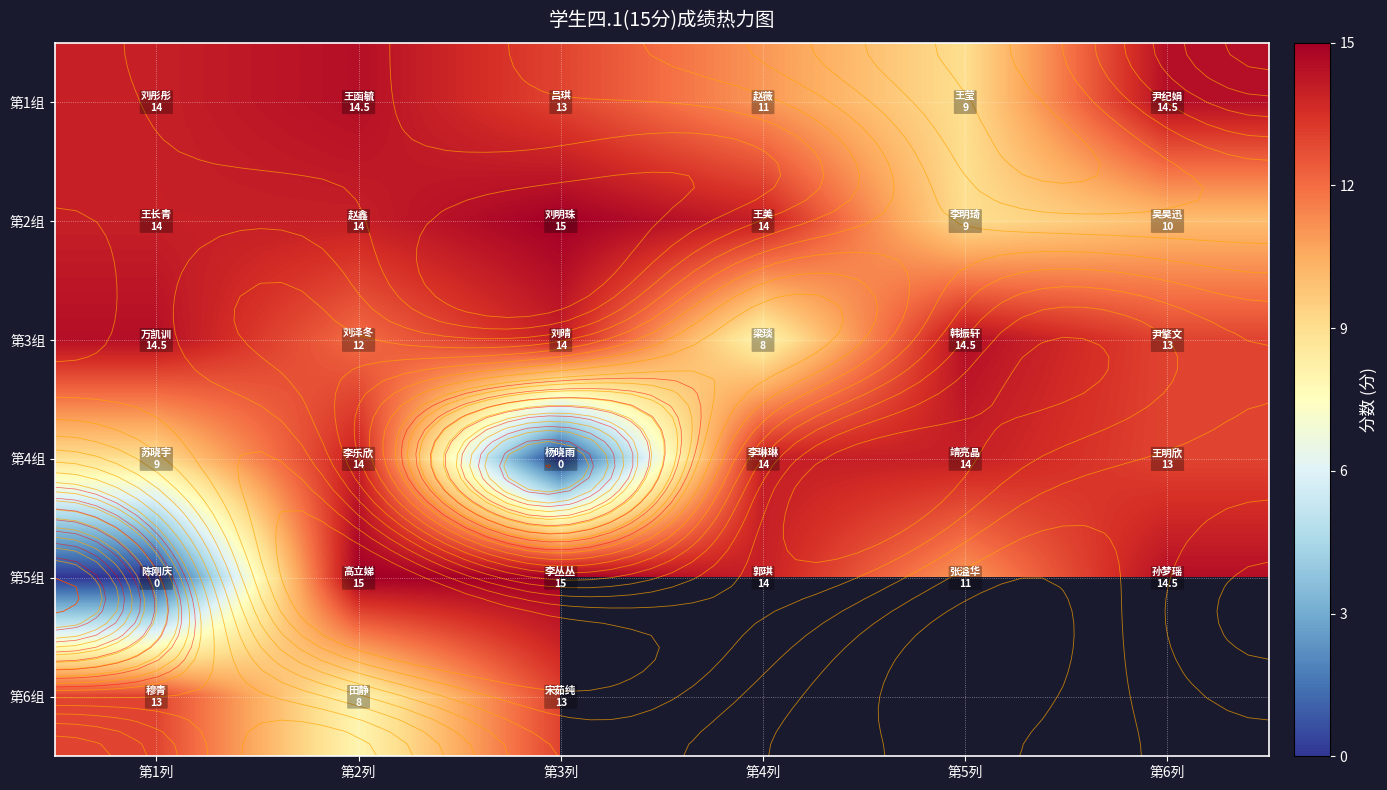

What is the difference between the highest and lowest values at 第4列?

6.0